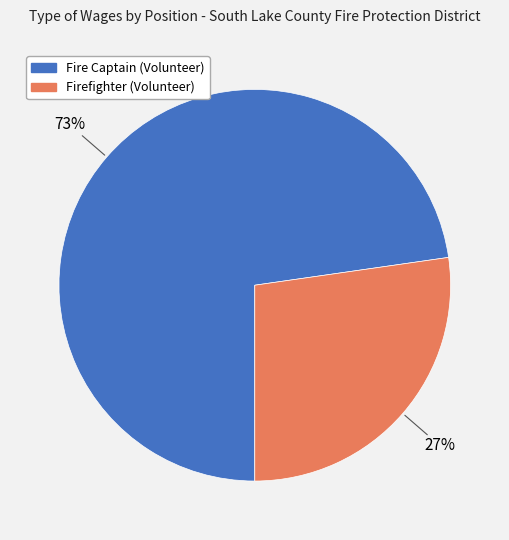

Count the number of slices in the pie.

2